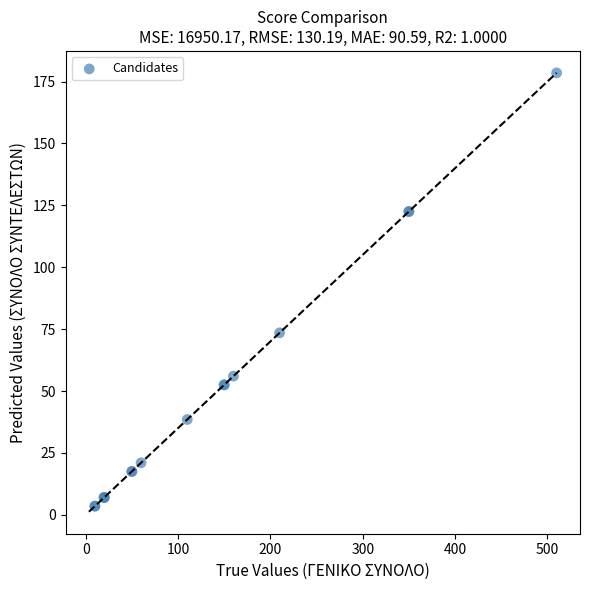

What Y value in the scatter plot is closest to 91?

73.5